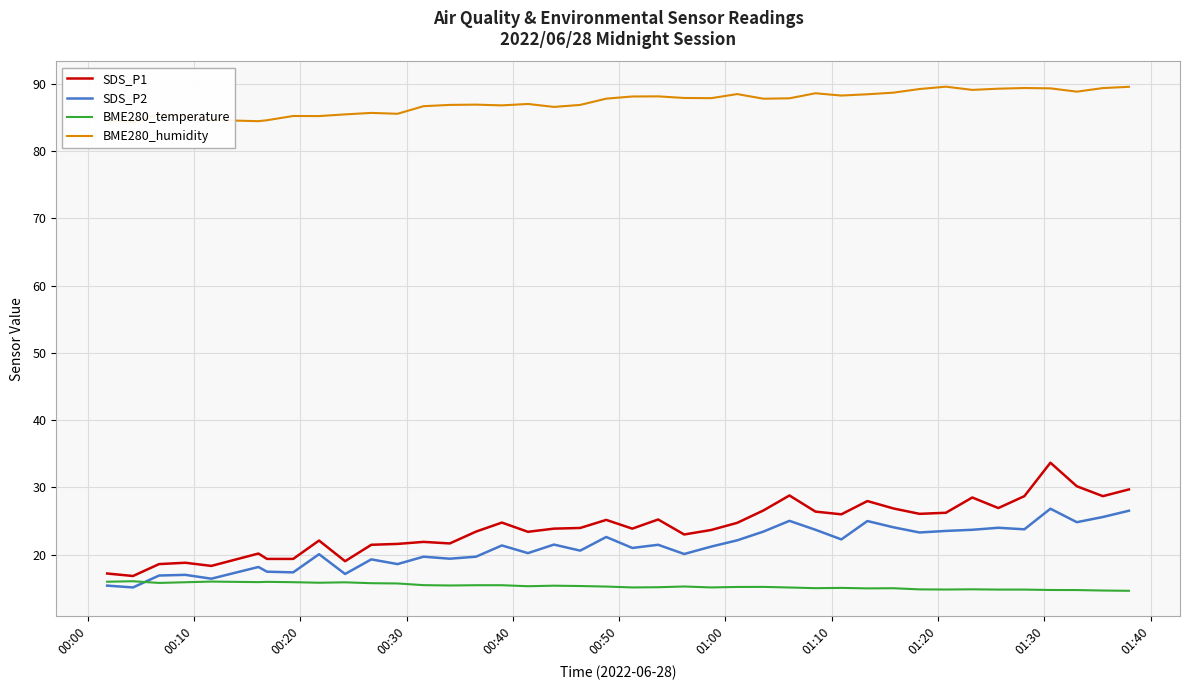

What is the maximum value for BME280_temperature?

16.1